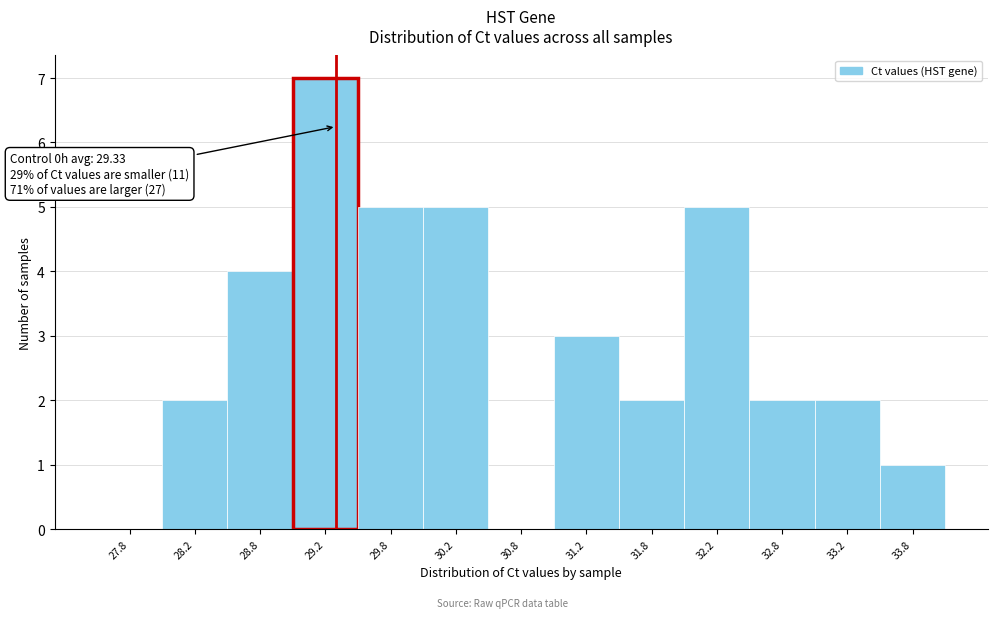

Over which range of the x-axis is the bar tallest?

29.0 to 29.5